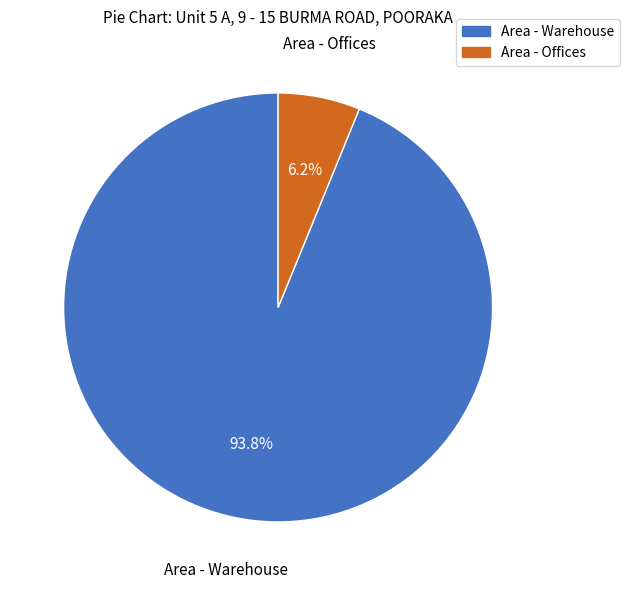

Combined, do Area - Offices and Area - Warehouse account for over 50%?

Yes